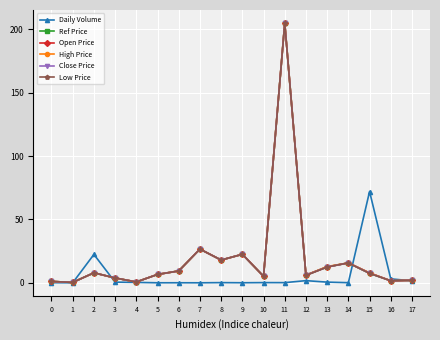

Is the value of Ref Price at 14 greater than the value of Low Price at 5?

Yes